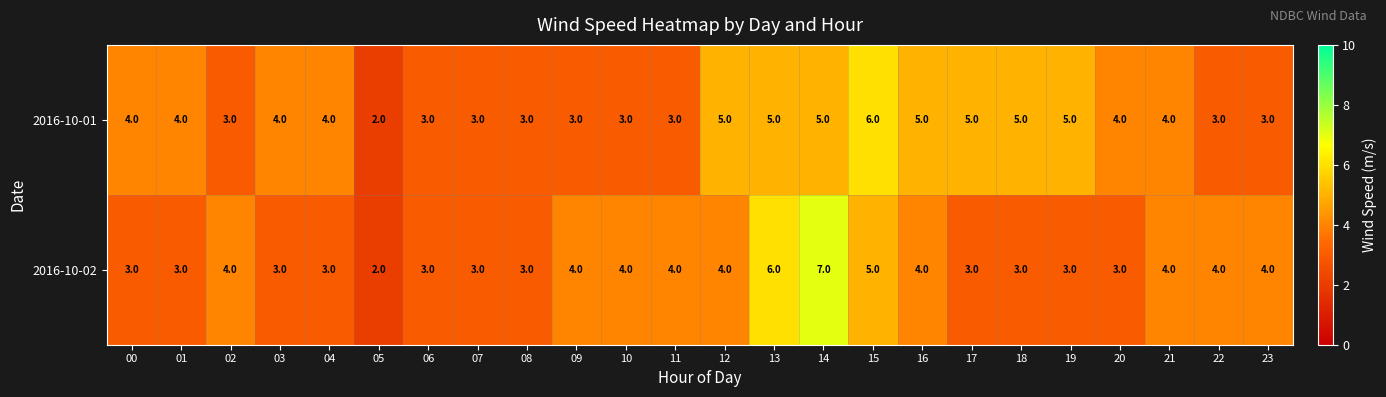

What is the spread (max minus min) of values at 10?

1